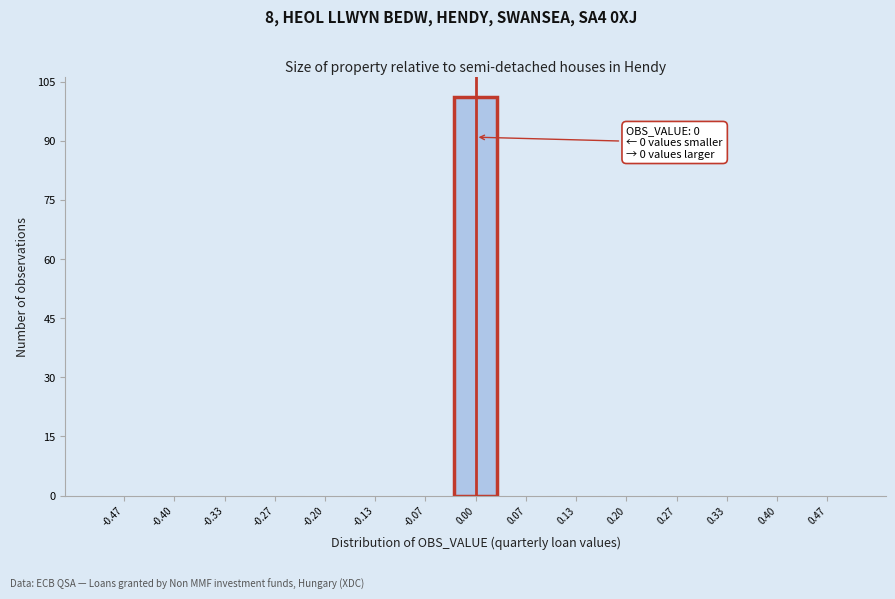

Over which range of the x-axis is the bar tallest?

-0.03 to 0.03